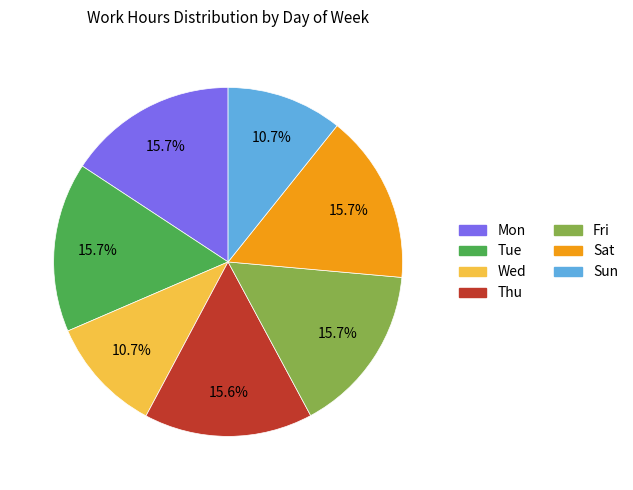

What is the ratio of the value at Mon to the value at Thu?

1.0